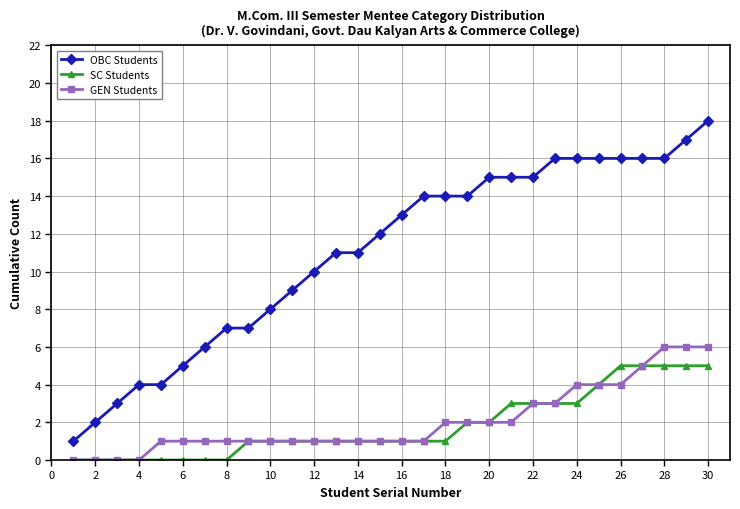

True or false: OBC Students and SC Students cross at least once.

False